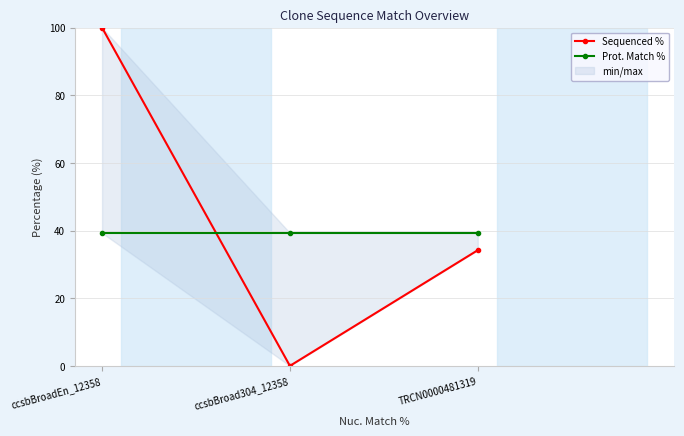

Which series has the largest range (max minus min)?

Sequenced %